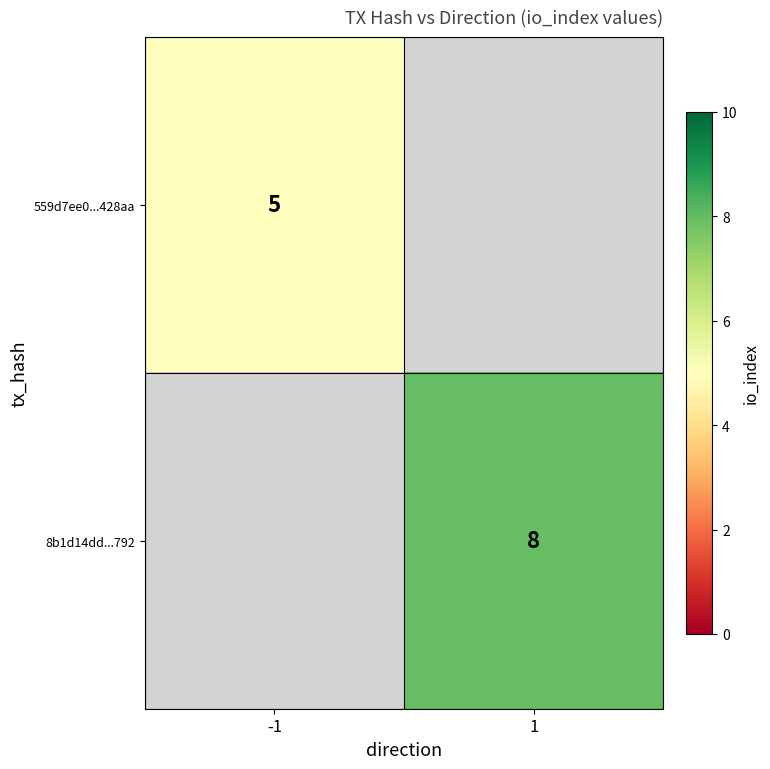

At how many categories does at least one series exceed 5?

1